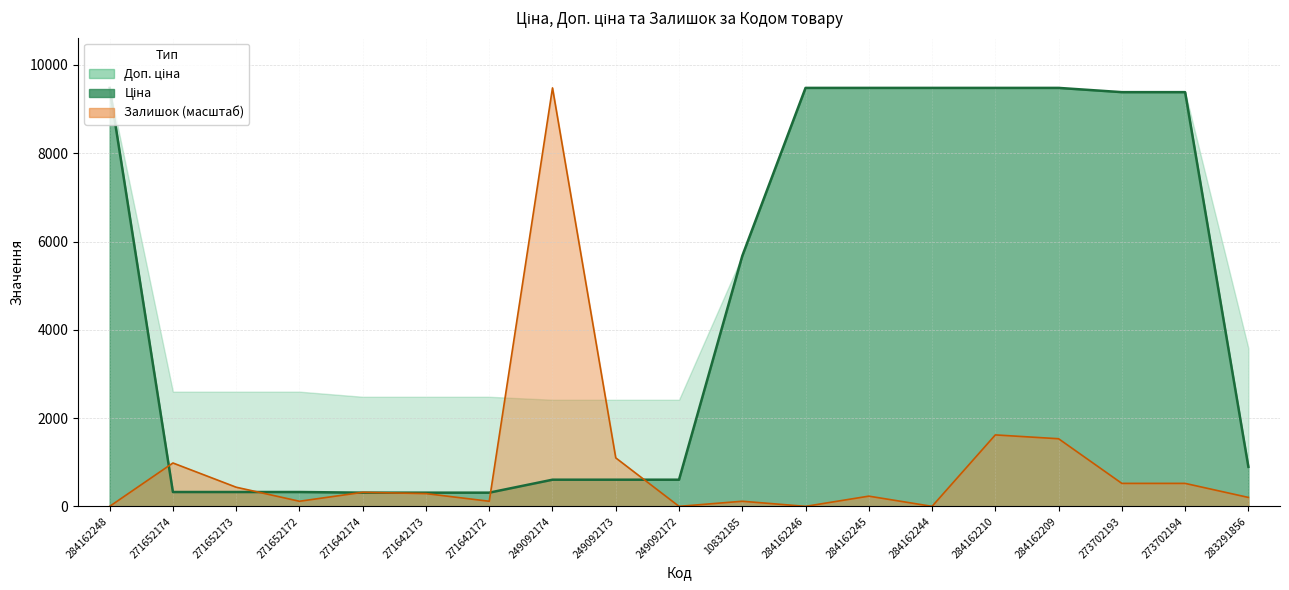

True or false: Ціна and Залишок cross at least once.

True